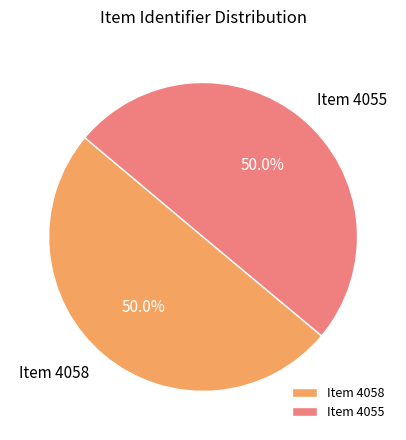

What percentage is NOT represented by Item 4058?

50.0%